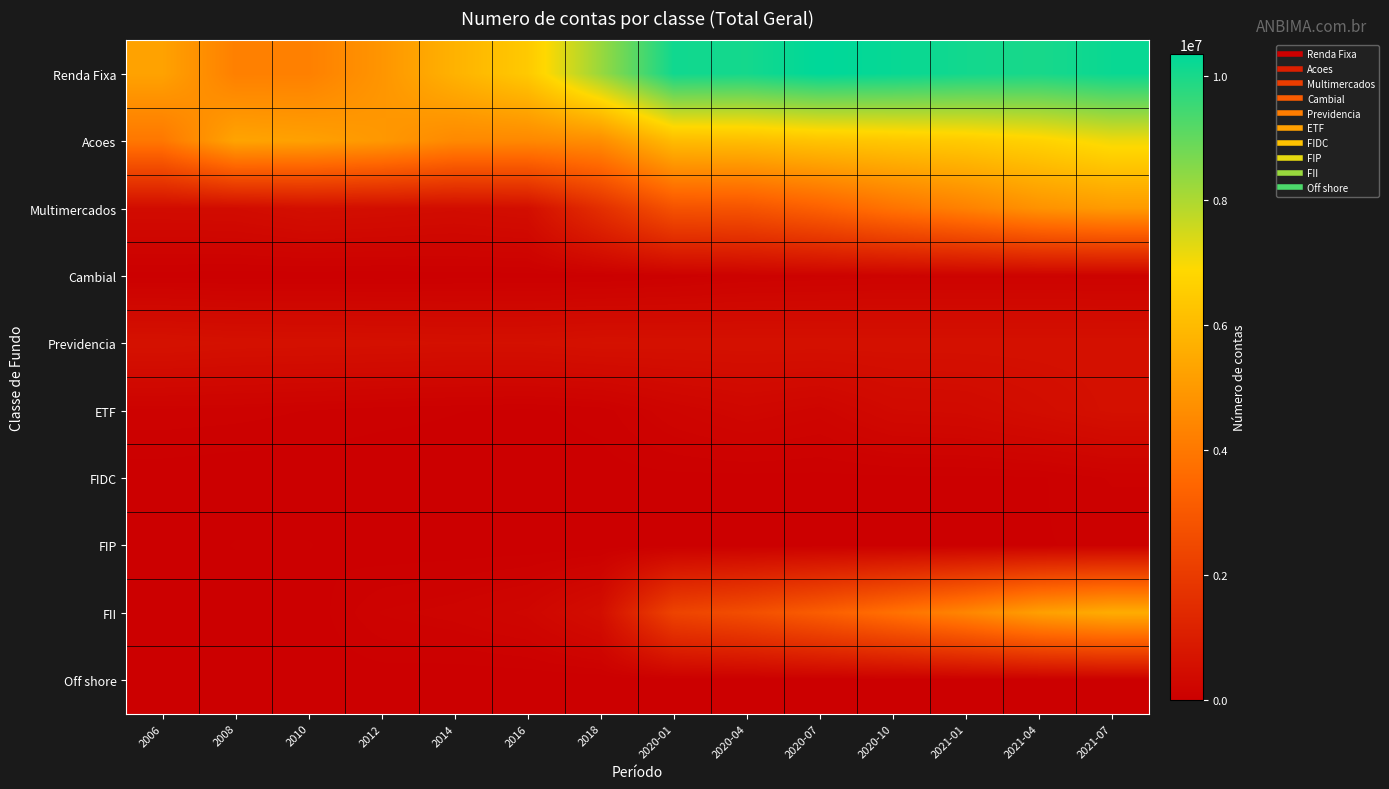

Reading left to right, transcribe all the data shown in this chart.

Renda Fixa: 2006=5263671	2008=4231017	2010=4240062	2012=4875642	2014=5746744	2016=6439028	2018=8264055	2020-01=10111169	2020-04=10055710	2020-07=10342675	2020-10=10239068	2021-01=10081561	2021-04=10001364	2021-07=10203501
Acoes: 2006=3976660	2008=5307982	2010=5206807	2012=4956477	2014=4505660	2016=4475802	2018=4646086	2020-01=6030871	2020-04=6067278	2020-07=6256695	2020-10=6369519	2021-01=6474707	2021-04=6703715	2021-07=7093505
Multimercados: 2006=407461	2008=422114	2010=519139	2012=483775	2014=437994	2016=496409	2018=1579372	2020-01=2789113	2020-04=2841137	2020-07=3269388	2020-10=3841846	2021-01=4272935	2021-04=4783729	2021-07=5037845
Cambial: 2006=18428	2008=10564	2010=10245	2012=7048	2014=18739	2016=19158	2018=28585	2020-01=57692	2020-04=95869	2020-07=109988	2020-10=126643	2021-01=125502	2021-04=126336	2021-07=116505
Previdencia: 2006=622922	2008=586896	2010=576849	2012=570435	2014=549954	2016=553902	2018=594860	2020-01=583758	2020-04=582120	2020-07=581008	2020-10=580246	2021-01=580023	2021-04=579690	2021-07=579157
ETF: 2006=109003	2008=100096	2010=79110	2012=56026	2014=42451	2016=30066	2018=56626	2020-01=180890	2020-04=262781	2020-07=202560	2020-10=338172	2021-01=360099	2021-04=459792	2021-07=562634
FIDC: 2006=13211	2008=2552	2010=3803	2012=4770	2014=8915	2016=12775	2018=19589	2020-01=25635	2020-04=25898	2020-07=25974	2020-10=29155	2021-01=30525	2021-04=33820	2021-07=86003
FIP: 2006=0	2008=43549	2010=43326	2012=2809	2014=4897	2016=6604	2018=7591	2020-01=9668	2020-04=20448	2020-07=20552	2020-10=20560	2021-01=25490	2021-04=37895	2021-07=47091
FII: 2006=89	2008=262	2010=4888	2012=124930	2014=163399	2016=236588	2018=485892	2020-01=2289981	2020-04=2645729	2020-07=3153990	2020-10=3765667	2021-01=4409198	2021-04=5176353	2021-07=5573489
Off shore: 2006=3567	2008=5817	2010=10873	2012=10266	2014=819	2016=525	2018=213	2020-01=265	2020-04=255	2020-07=268	2020-10=209	2021-01=253	2021-04=239	2021-07=241